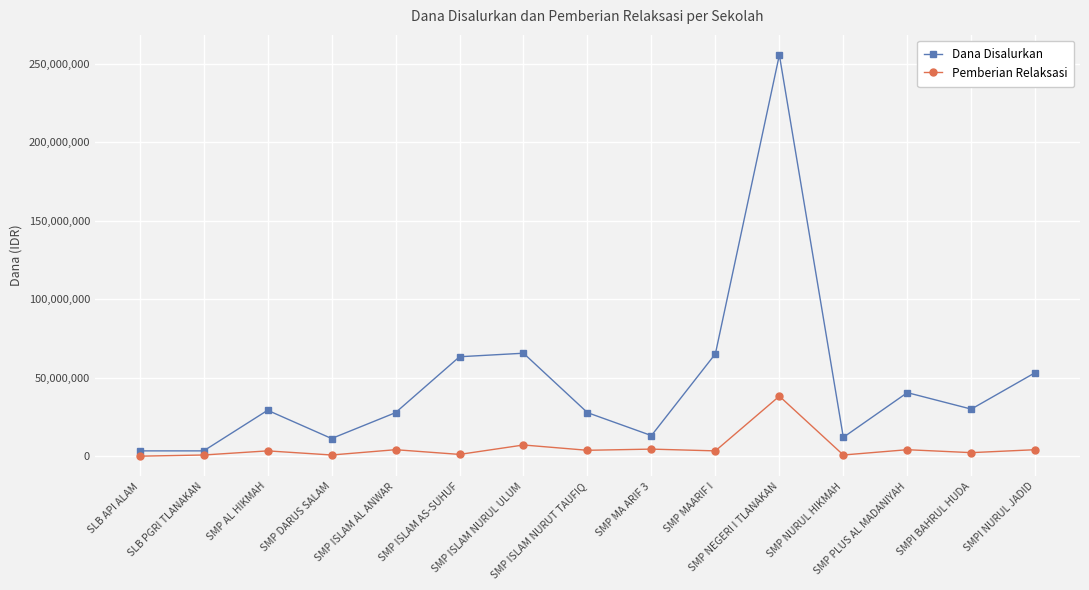

What is the label of the 9th point from the left?

SMP MA ARIF 3